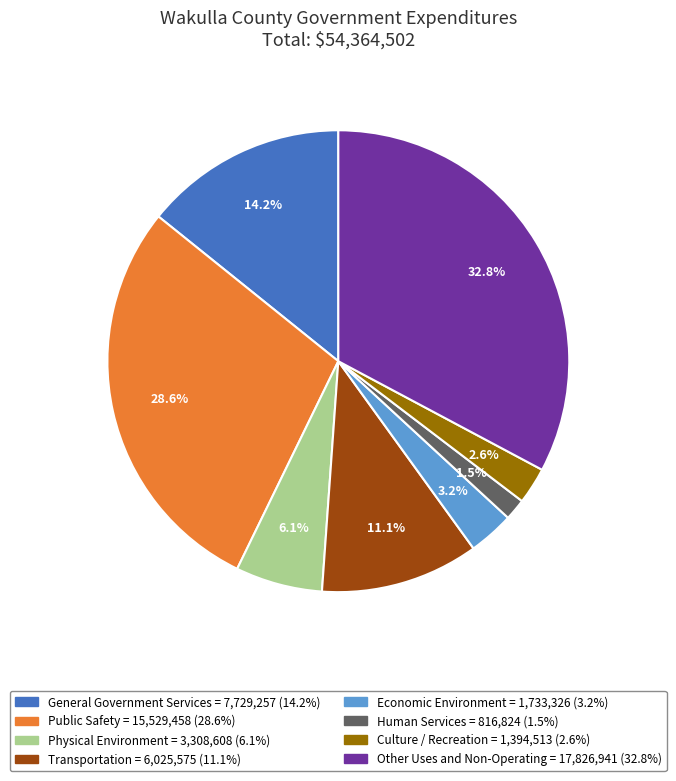

What is the smallest slice in the pie chart?

Human Services